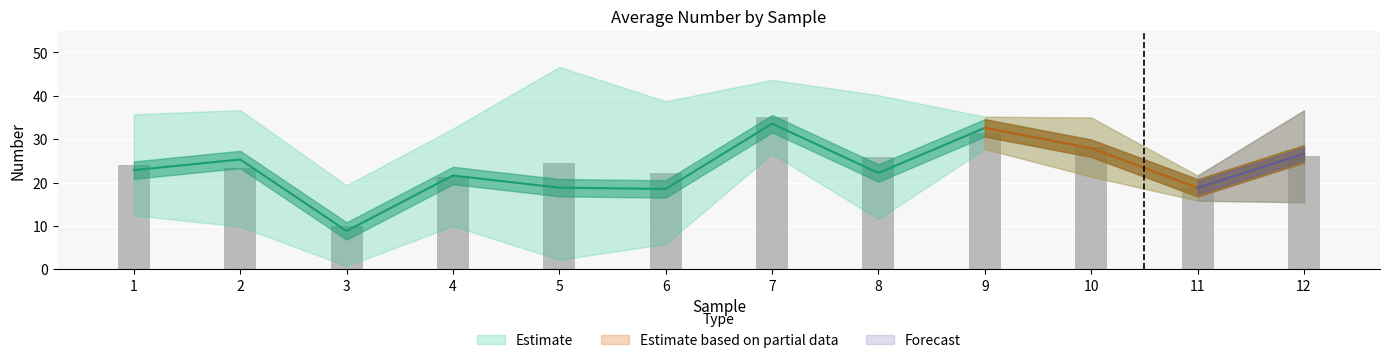

What is the total value across all series at 11?

56.2